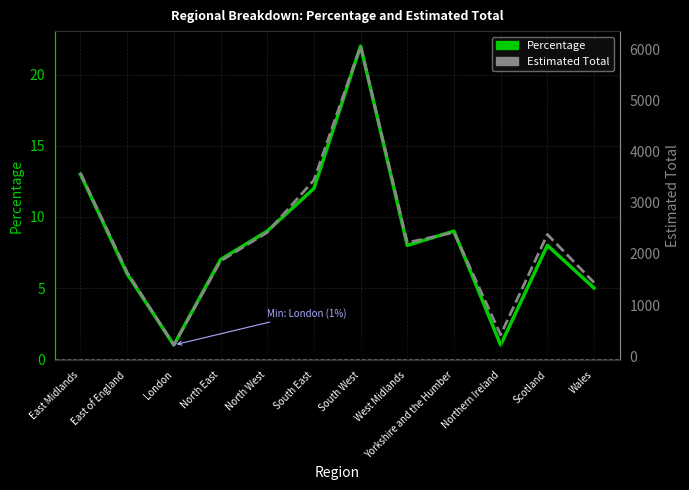

What is the total value across all series at West Midlands?

2228